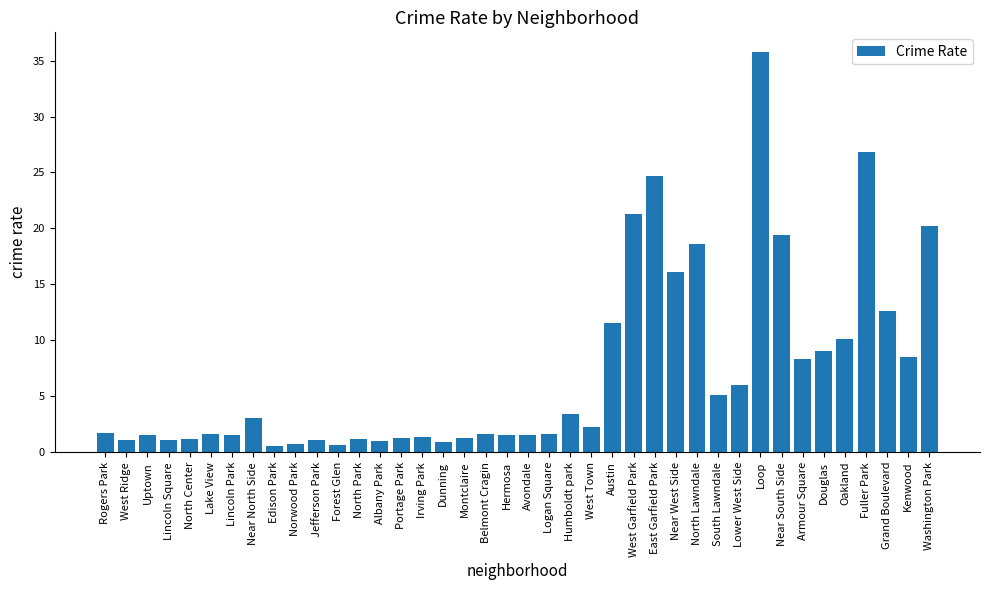

How many data points does each series have?

40